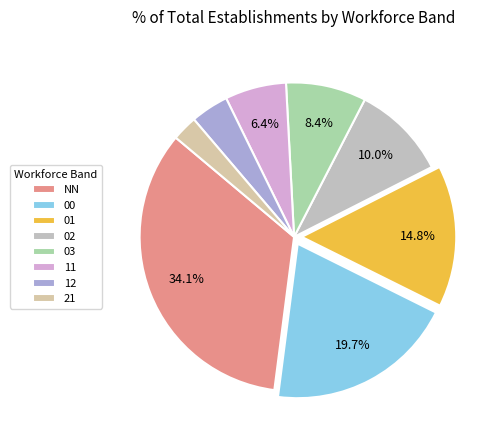

How many slices are in this pie chart?

8